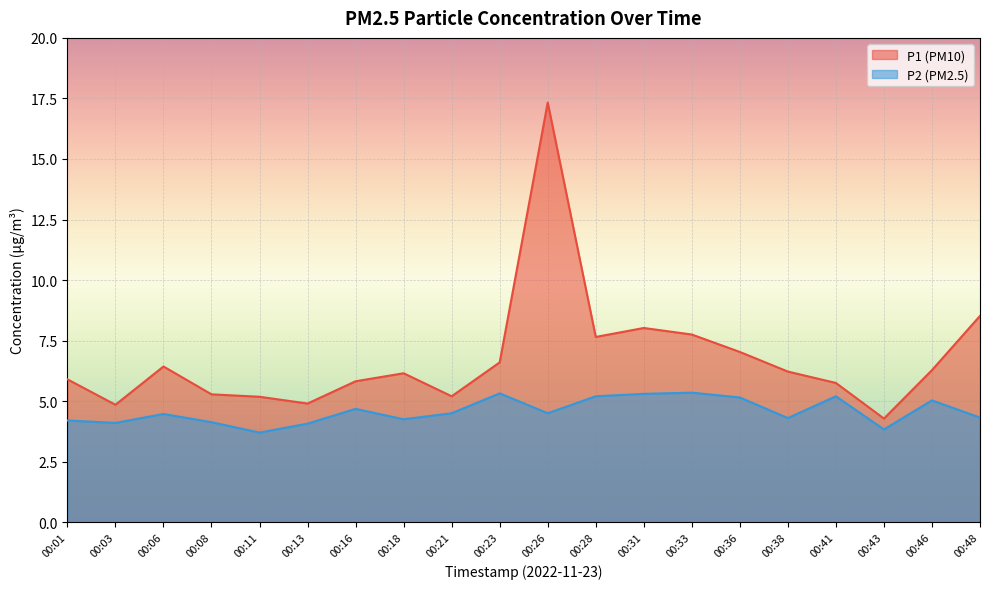

At 00:31, list the series in order from smallest to largest.

P2, P1